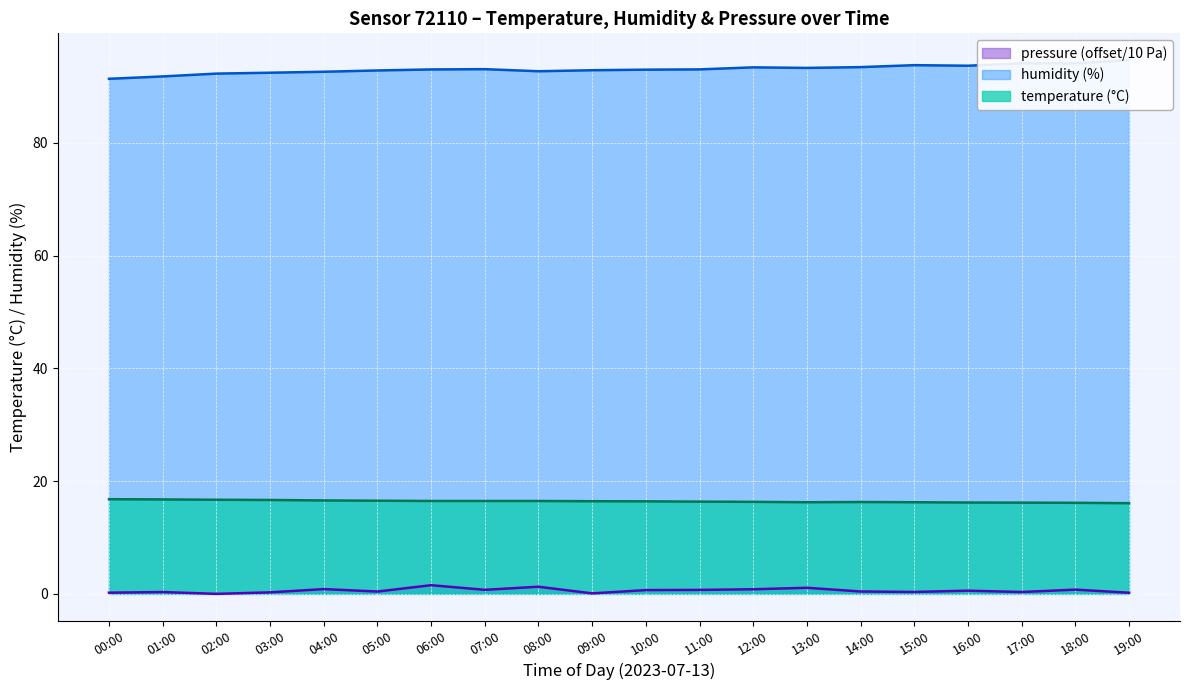

True or false: temperature (°C) and pressure (offset/10 Pa) intersect in this chart.

False